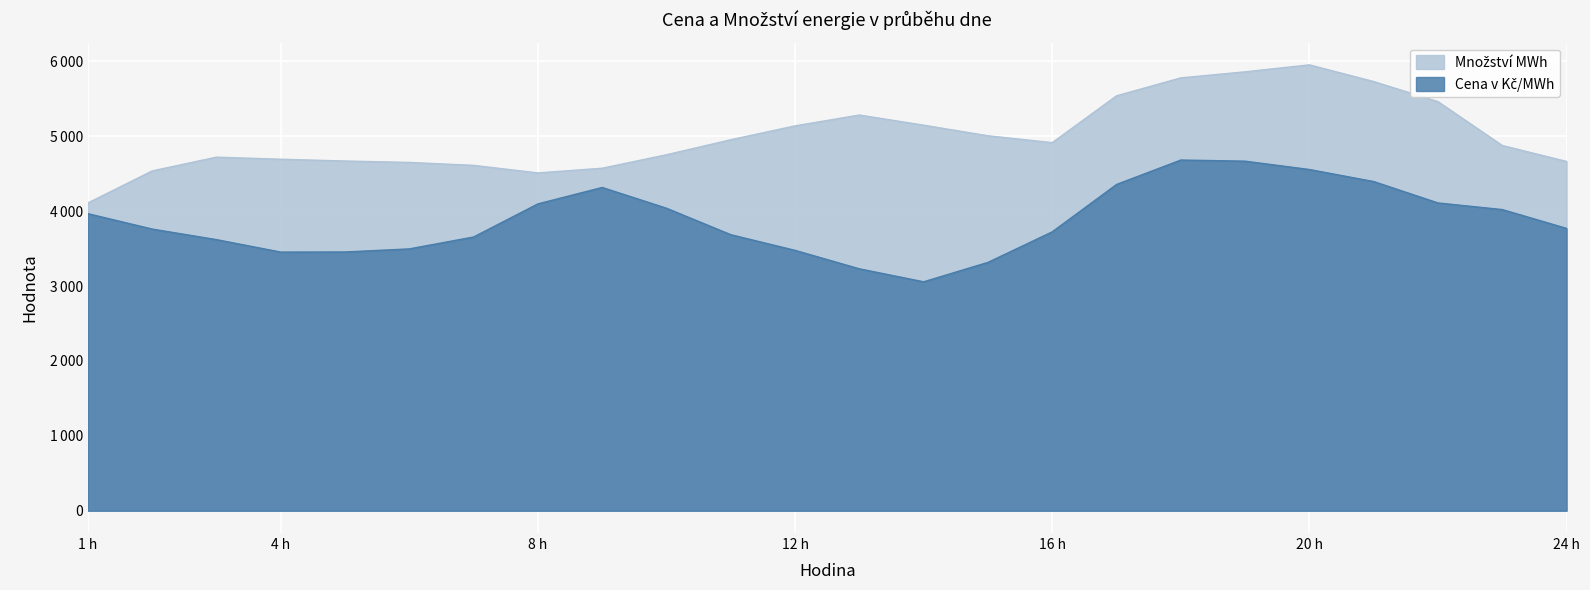

Between 2 and 10, which series saw the biggest shift?

Cena v Kč/MWh